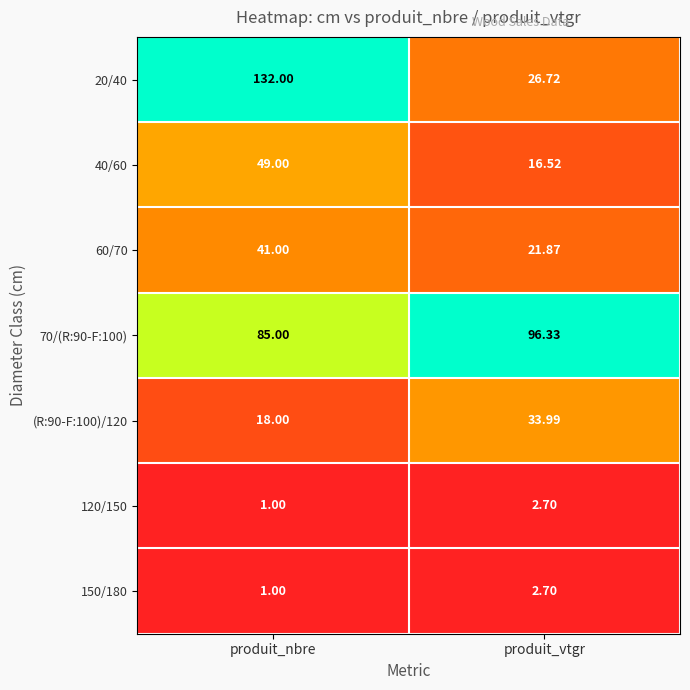

Rank the categories by 150/180 value from highest to lowest.

produit_vtgr, produit_nbre